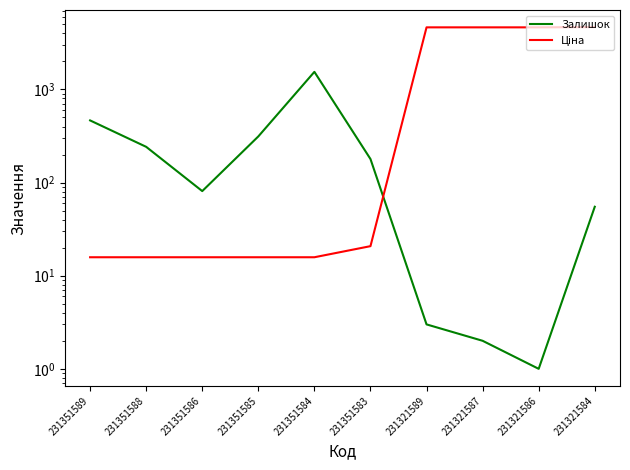

Reading left to right, transcribe all the data shown in this chart.

Залишок: 231351589=465.0	231351588=242.0	231351586=81.0	231351585=313.0	231351584=1545.0	231351583=179.0	231321589=3.0	231321587=2.0	231321586=1.0	231321584=55.0
Ціна: 231351589=15.8	231351588=15.8	231351586=15.8	231351585=15.8	231351584=15.8	231351583=20.8	231321589=4642.5	231321587=4642.5	231321586=4642.5	231321584=4672.9